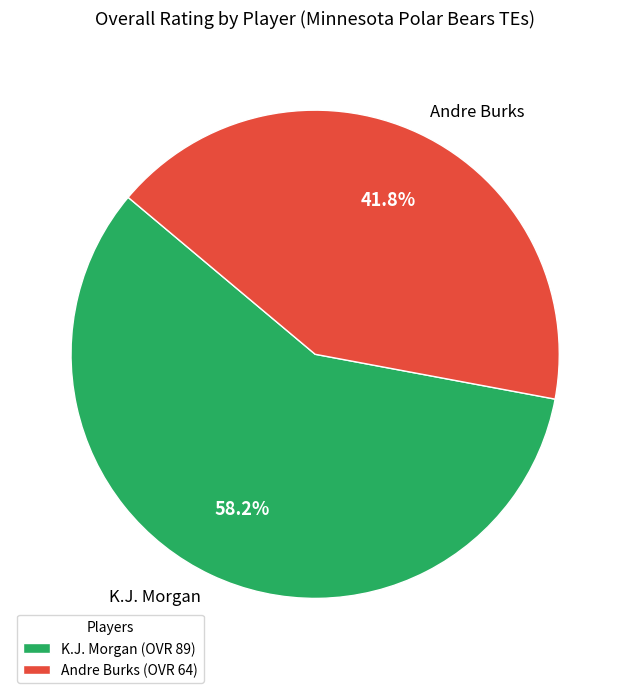

What percentage do Andre Burks and K.J. Morgan together represent?

100.0%